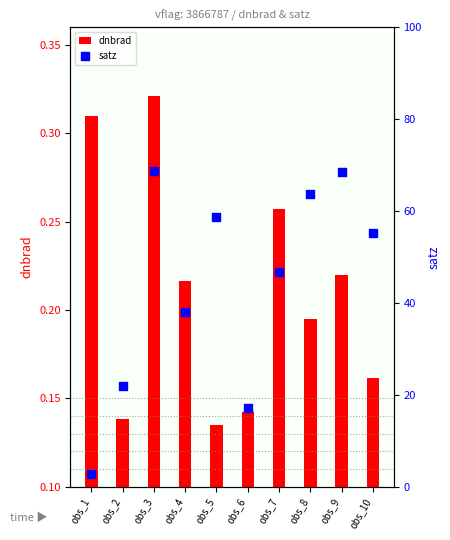

At how many categories does at least one series exceed 54?

5